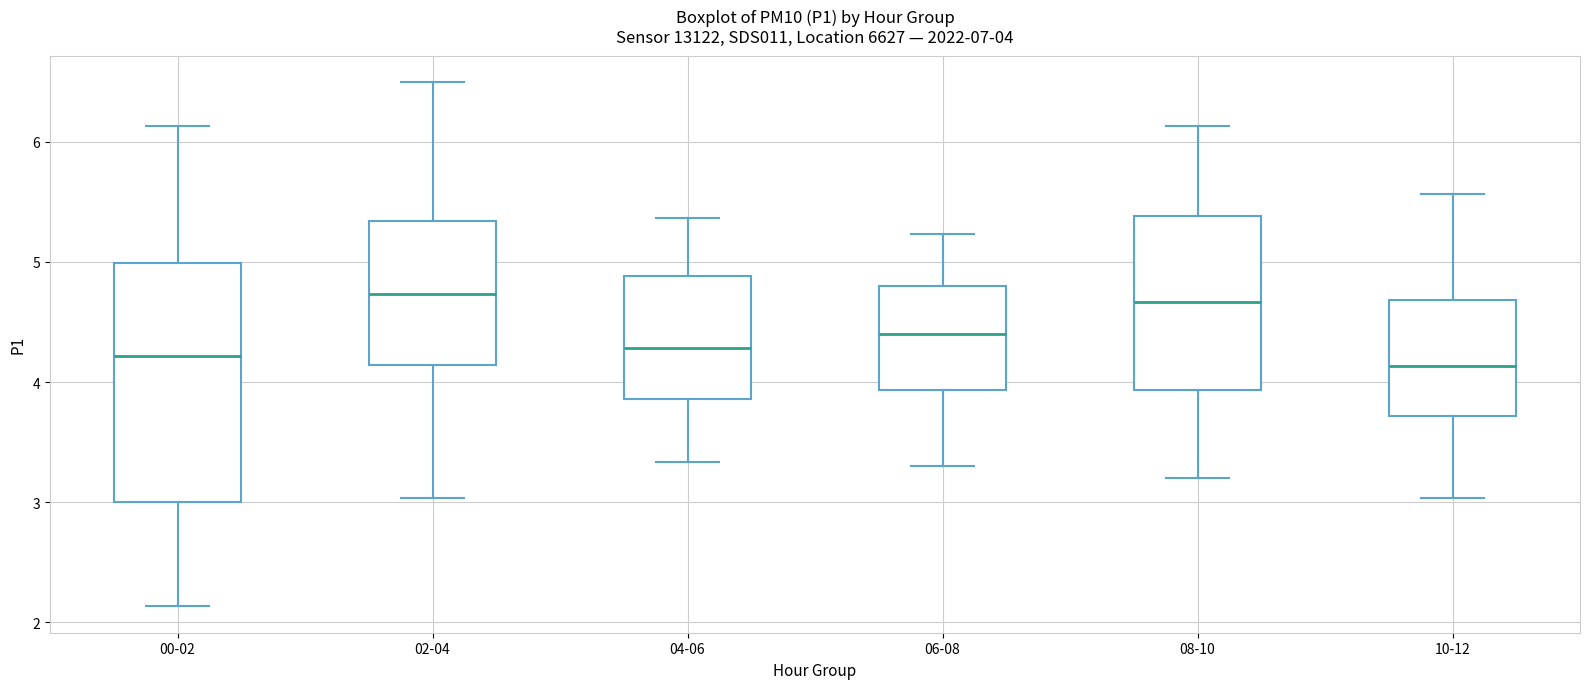

Which box is the tallest, from its lower edge to its upper edge?

00-02